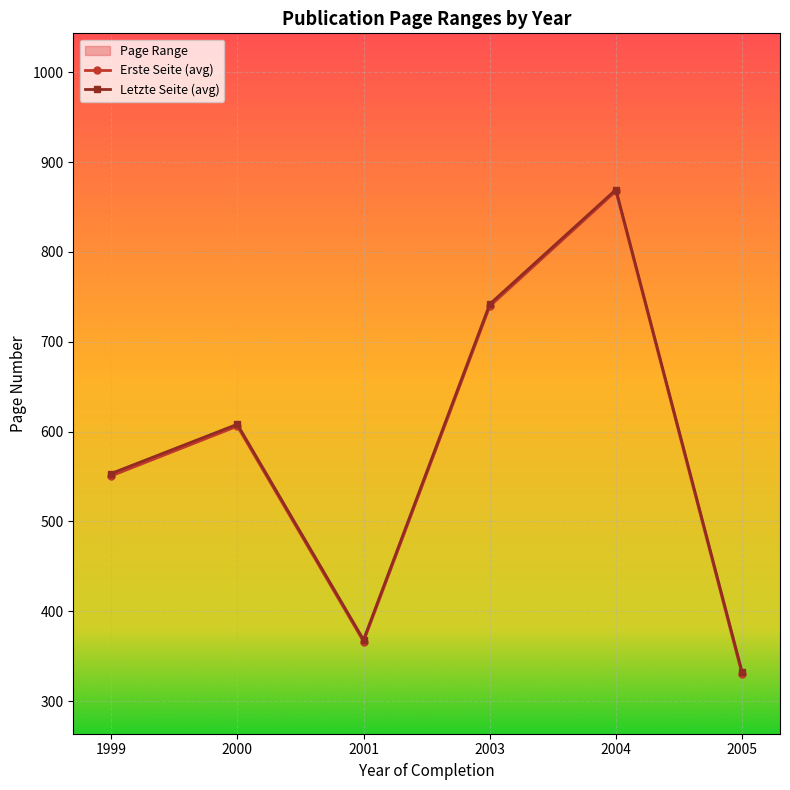

The value of Erste Seite (avg) at 2003 is 442.9. True or false?

False